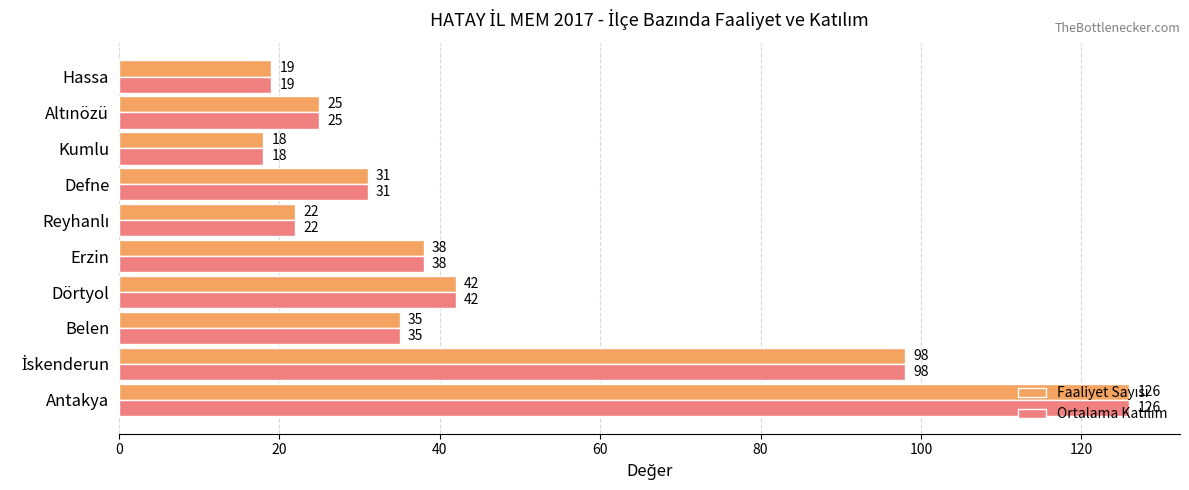

At which category is the sum across all series the highest?

Antakya